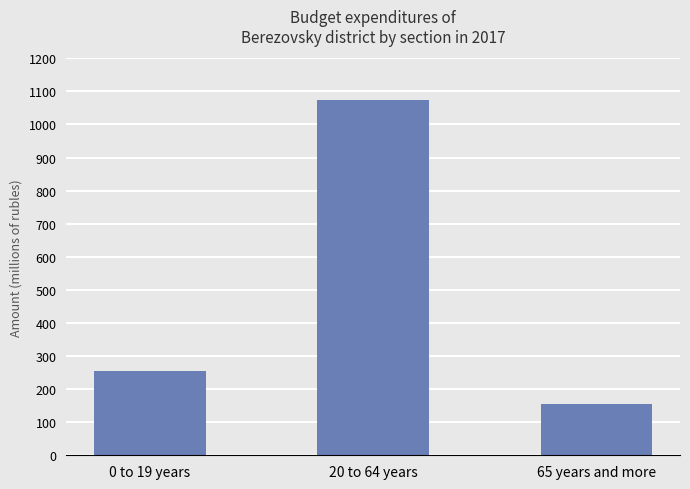

What is the difference between the values at 0 to 19 years and 20 to 64 years?

820411607.2